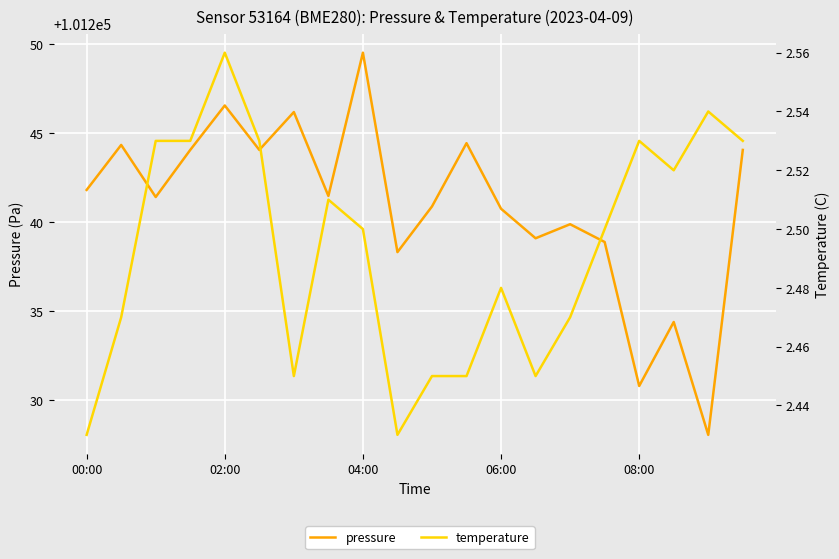

What is the minimum value for temperature?

2.4